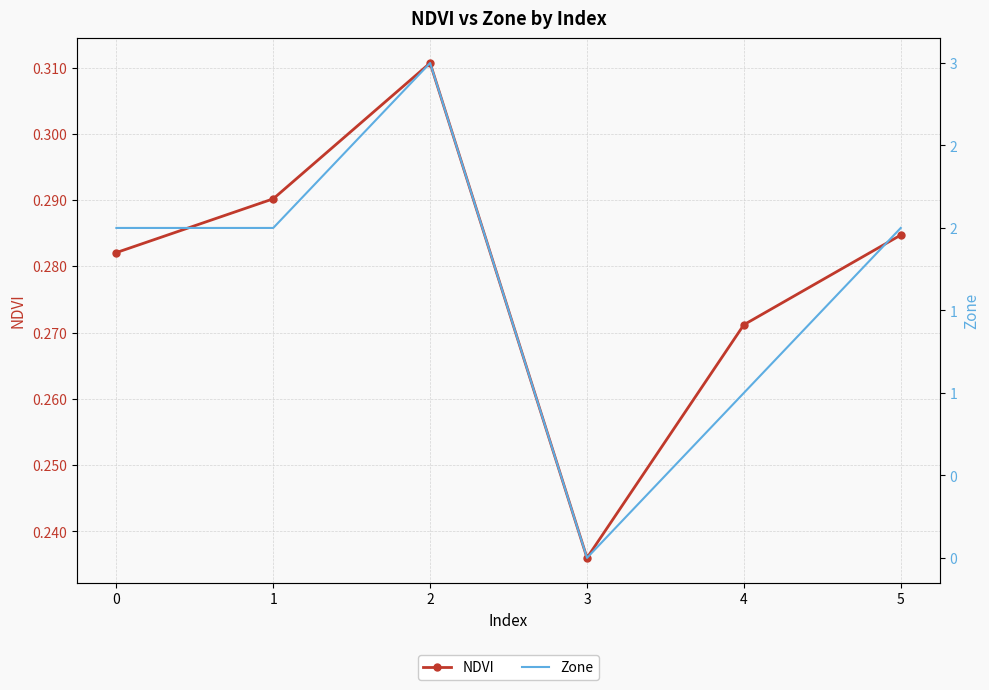

Rank the categories by NDVI value from lowest to highest.

3, 4, 0, 5, 1, 2